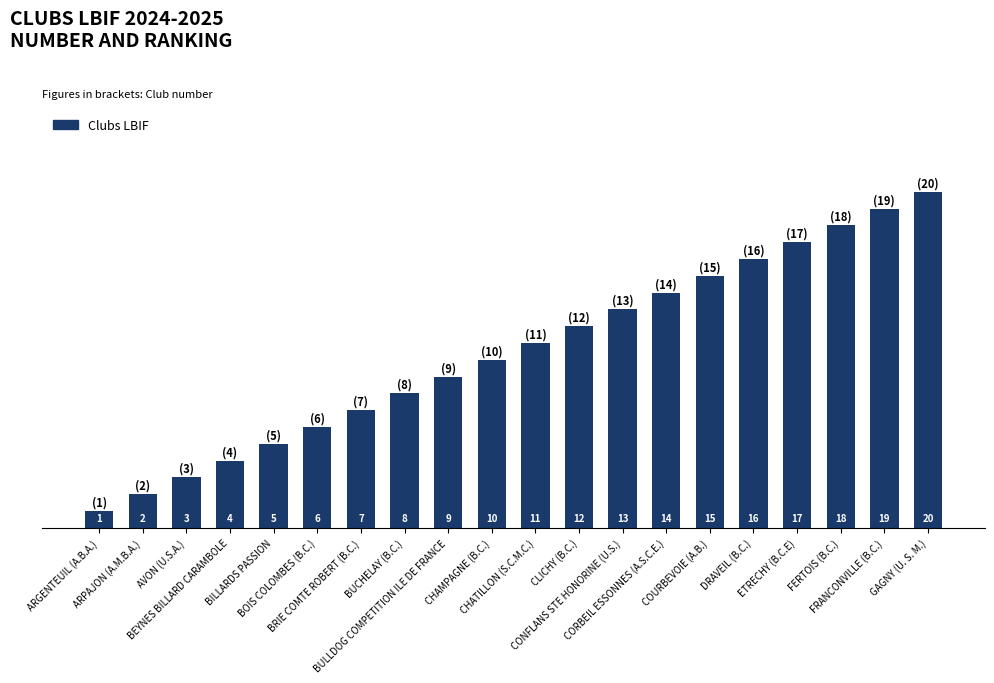

What is the difference between the maximum and minimum values?

19